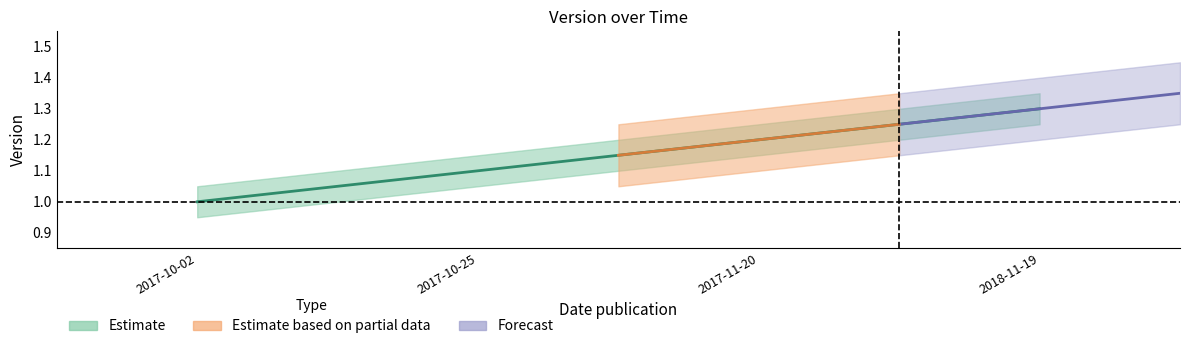

What is the change in value from 2017-10-25 to 2017-11-20?

+0.1